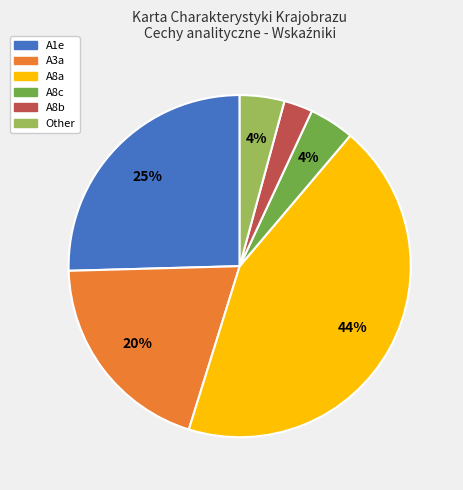

Approximately how many times larger is the value at A8c compared to Other?

1.0